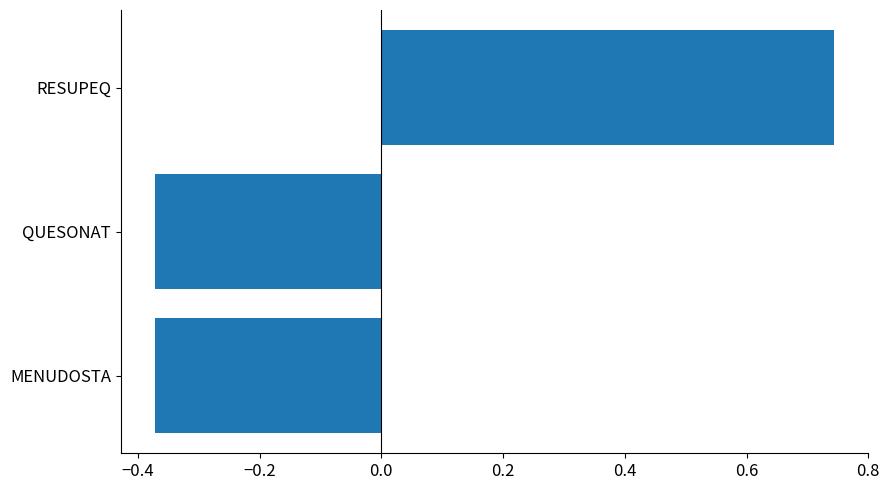

The chart shows a value of -0.5 at MENUDOSTA. True or false?

False